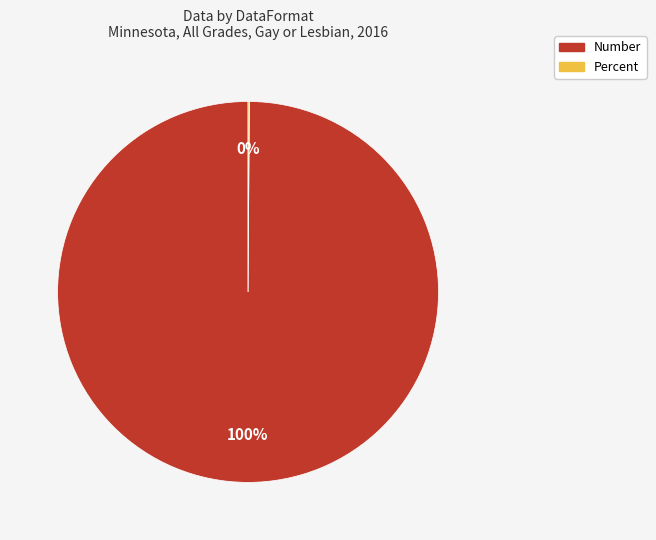

To the nearest percent, what is the difference between the largest and smallest slice percentages?

100%